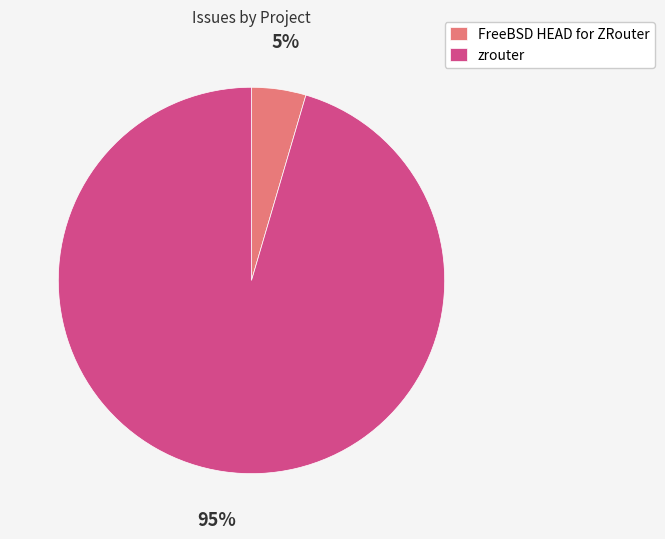

Rank the categories by value from highest to lowest.

zrouter, FreeBSD HEAD for ZRouter